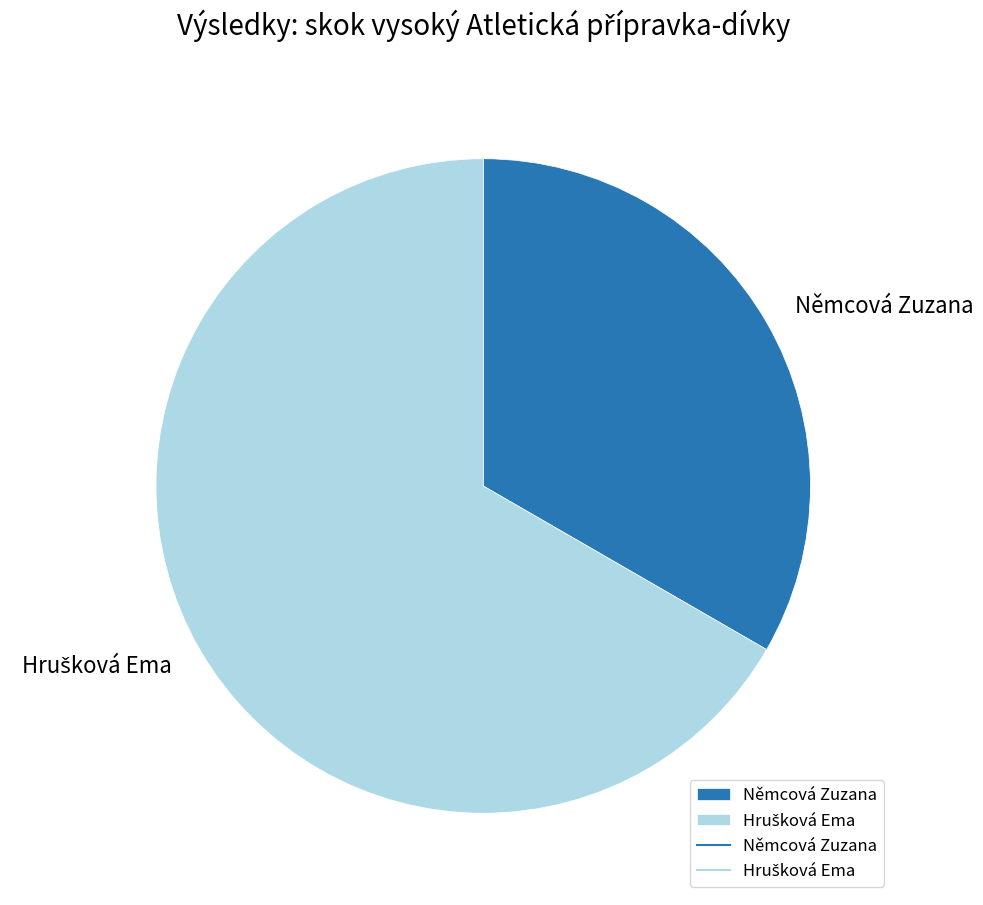

Does any single category account for the majority?

Yes